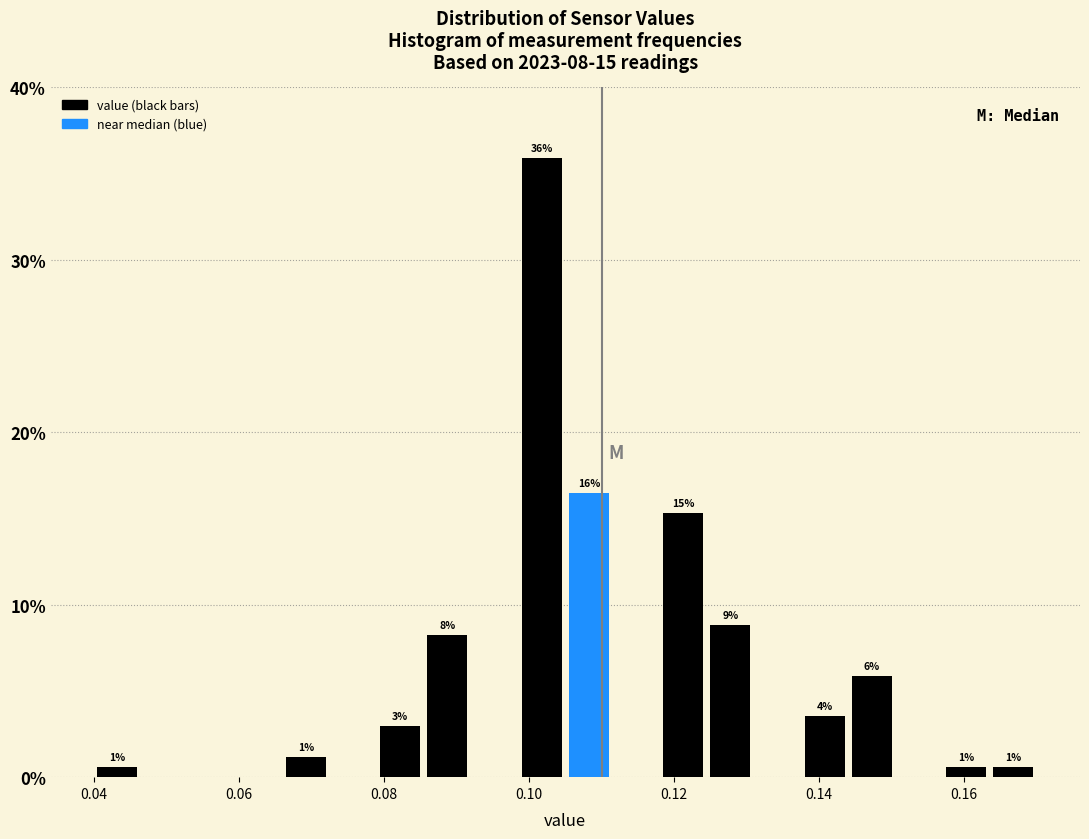

Read against the x-axis, roughly where is the centre of the tallest bar?

0.102